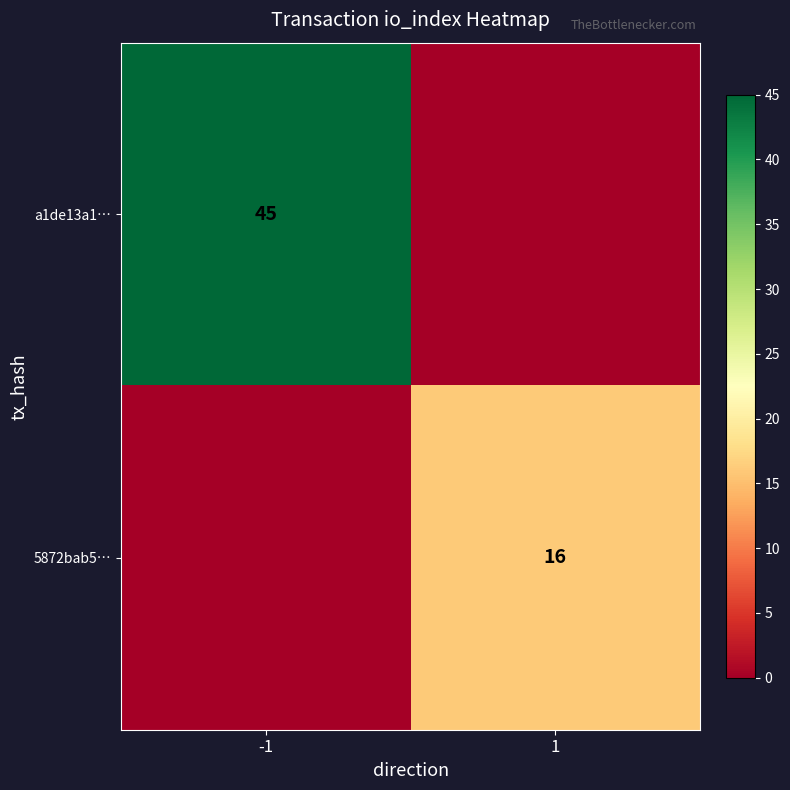

True or false: 5872bab5… has a value of 16 at 1.

True